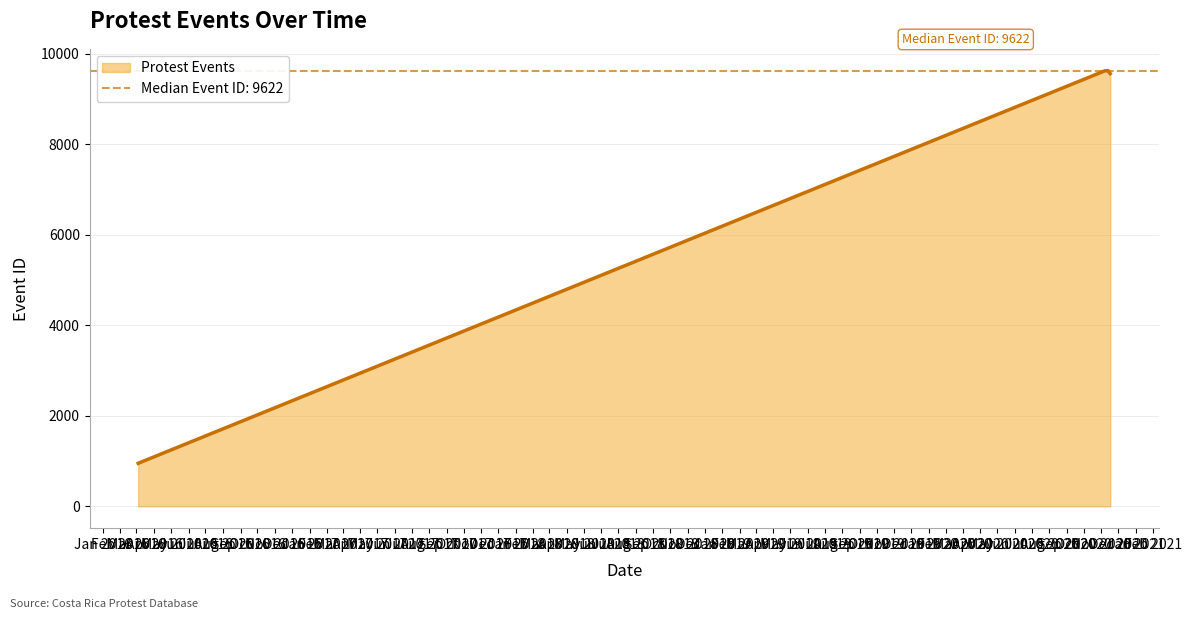

Between 2020-11-12 and 2016-03-04, which is larger?

2020-11-12